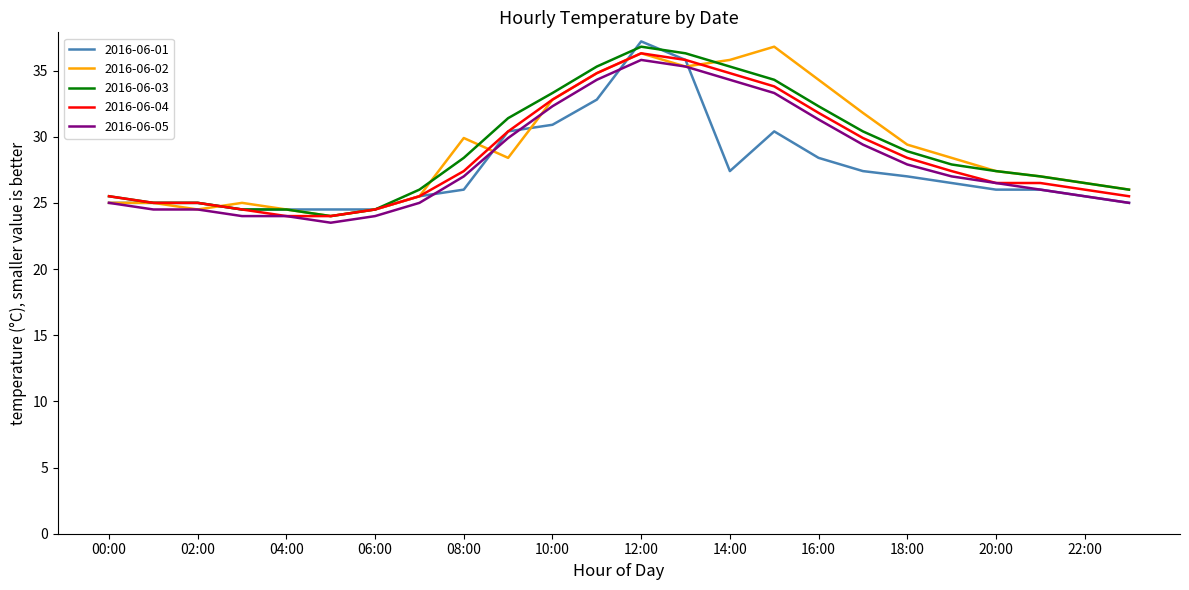

What is the greatest value displayed?

37.2